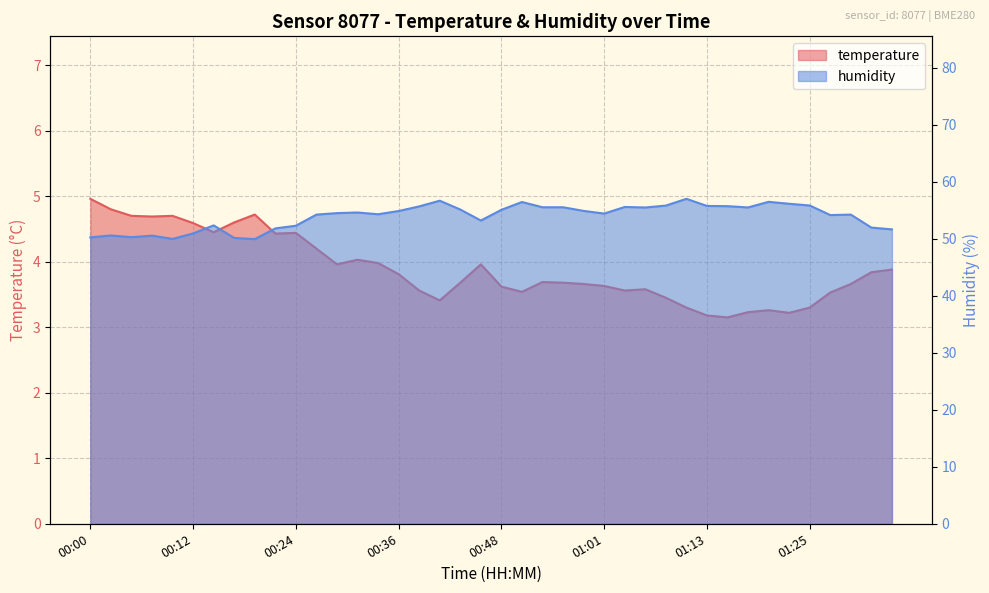

Rank the series by their average value, from highest to lowest.

humidity, temperature